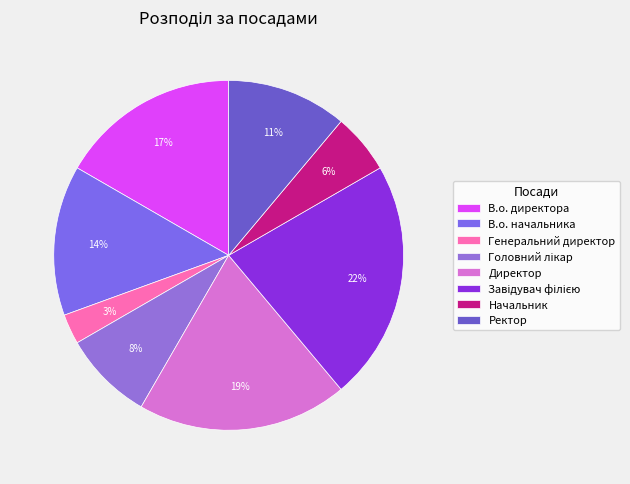

True or false: Ректор accounts for 1% of the total.

False